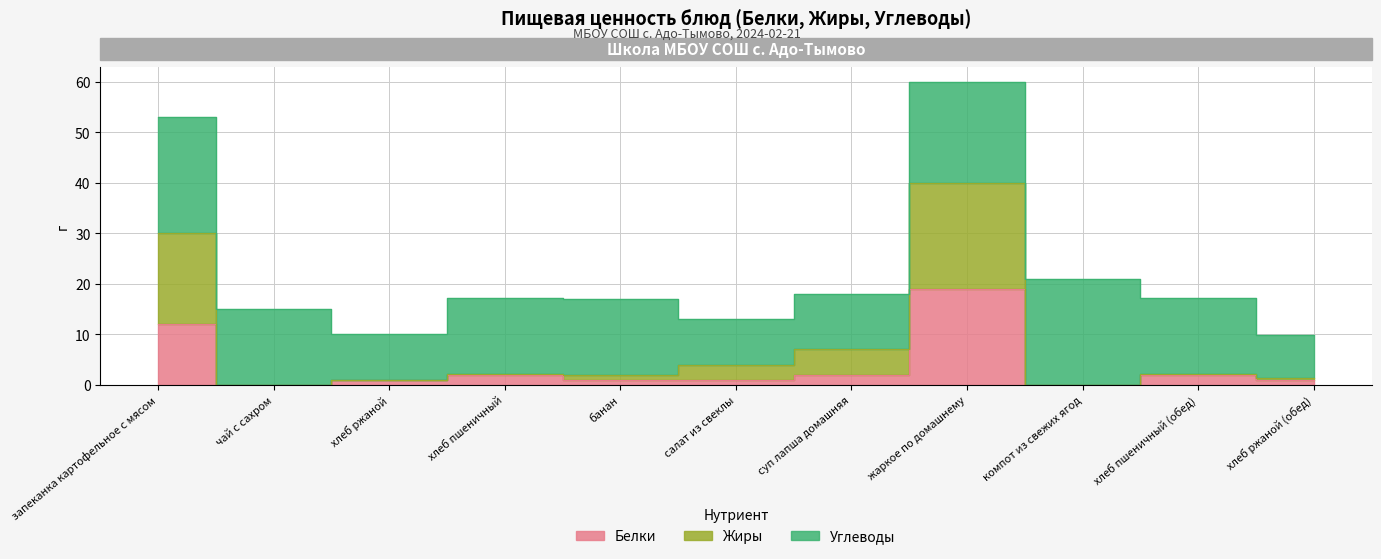

At which category does the chart reach its minimum across all series?

чай с сахром